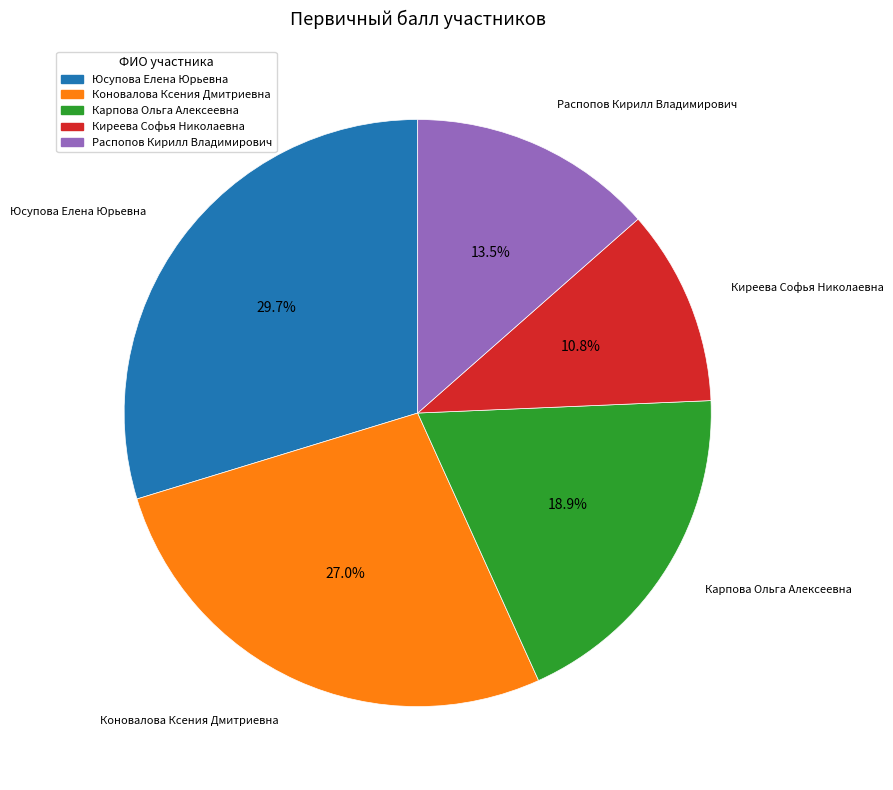

How many segments does this pie chart have?

5